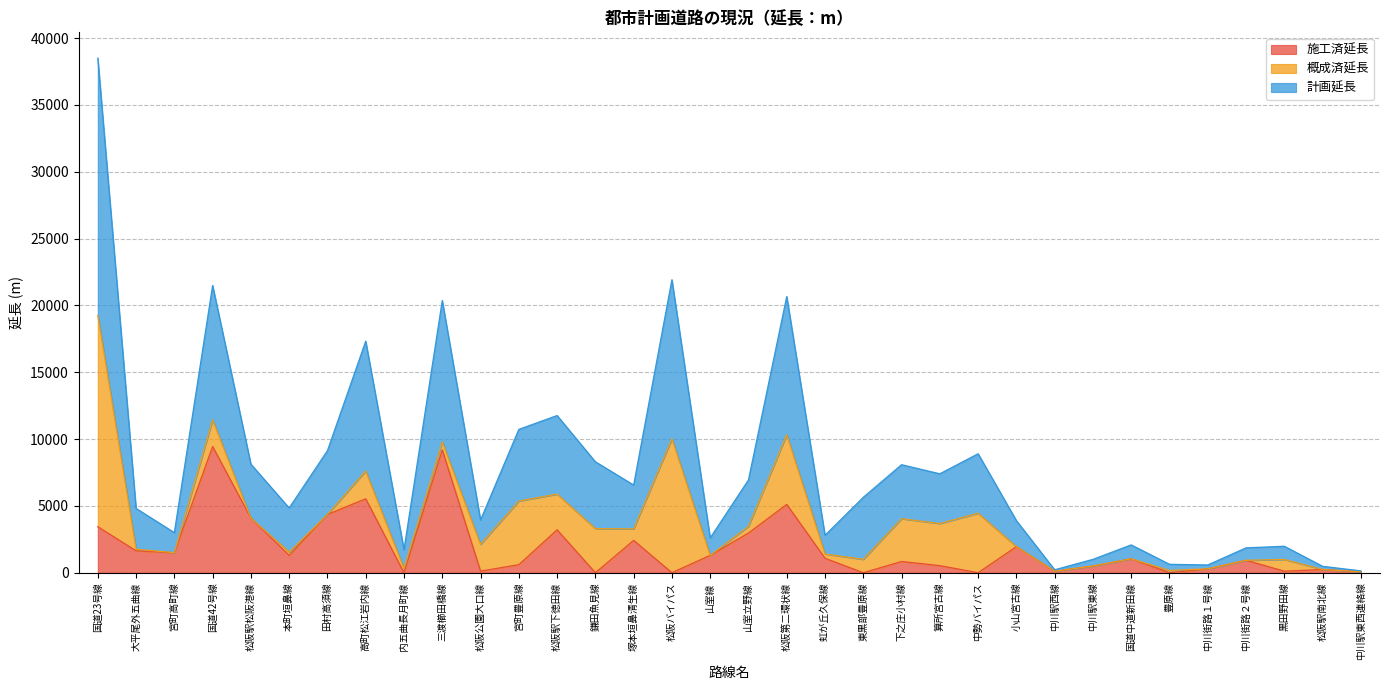

True or false: 計画延長 and 施工済延長 cross at least once.

False